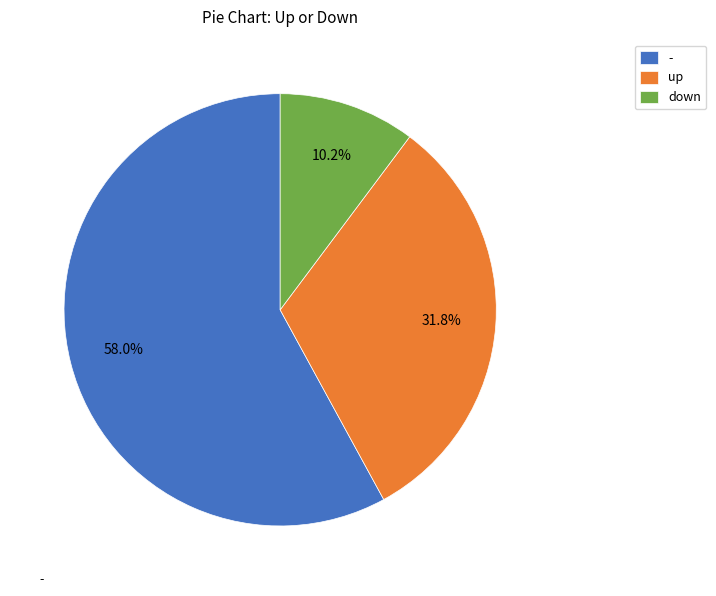

Rank the categories by value from highest to lowest.

-, up, down